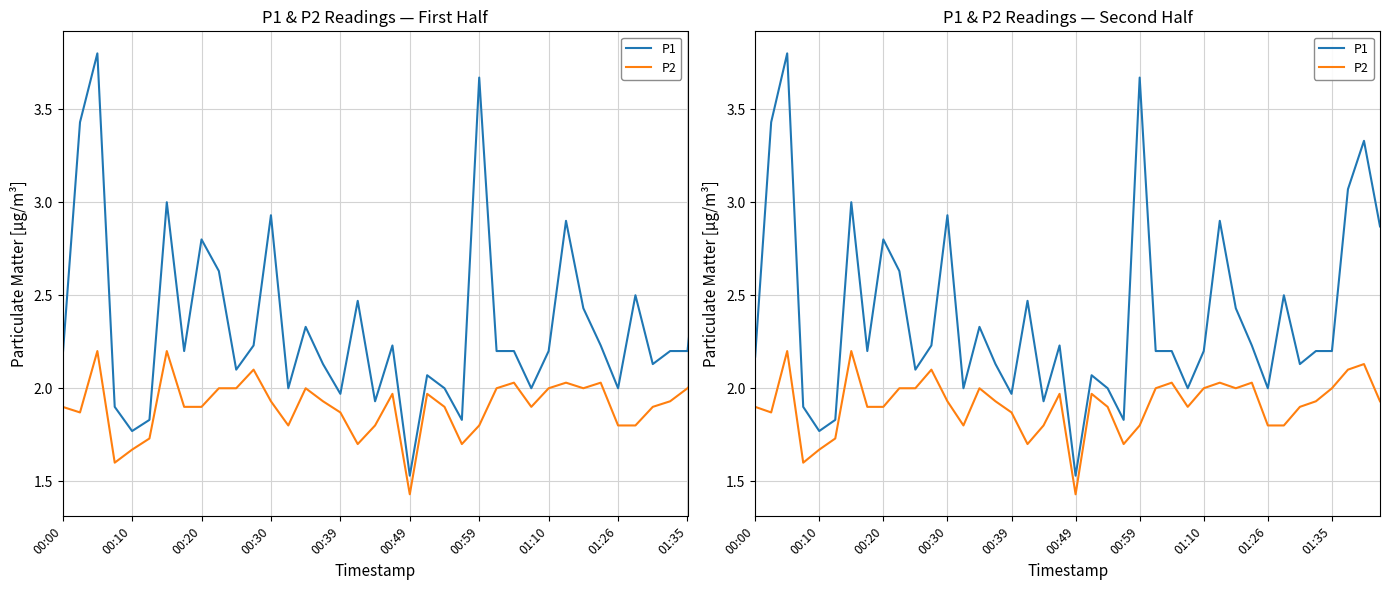

Does the chart have visible grid lines?

Yes